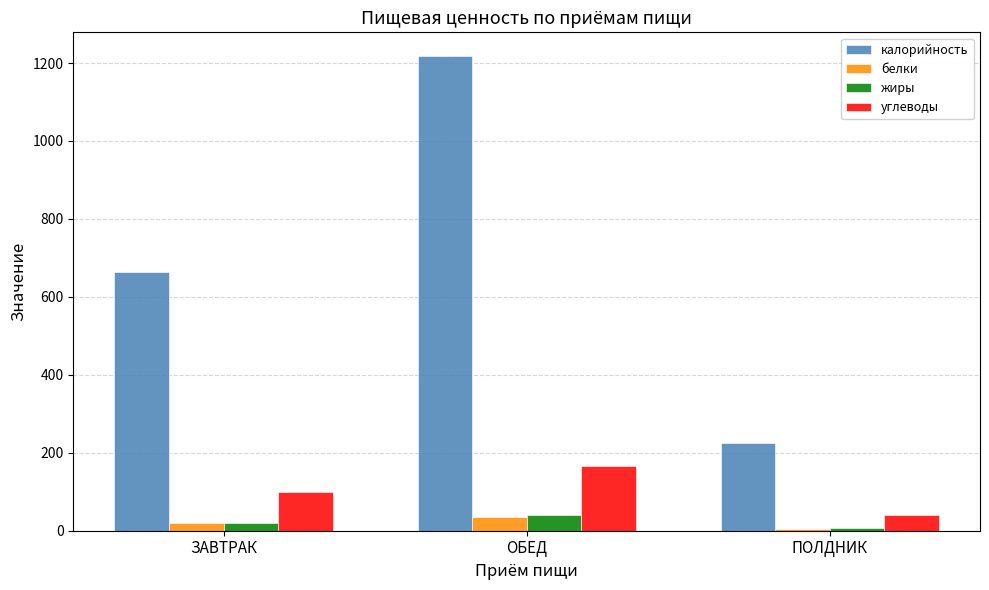

What value does the белки series have at ОБЕД?

35.4